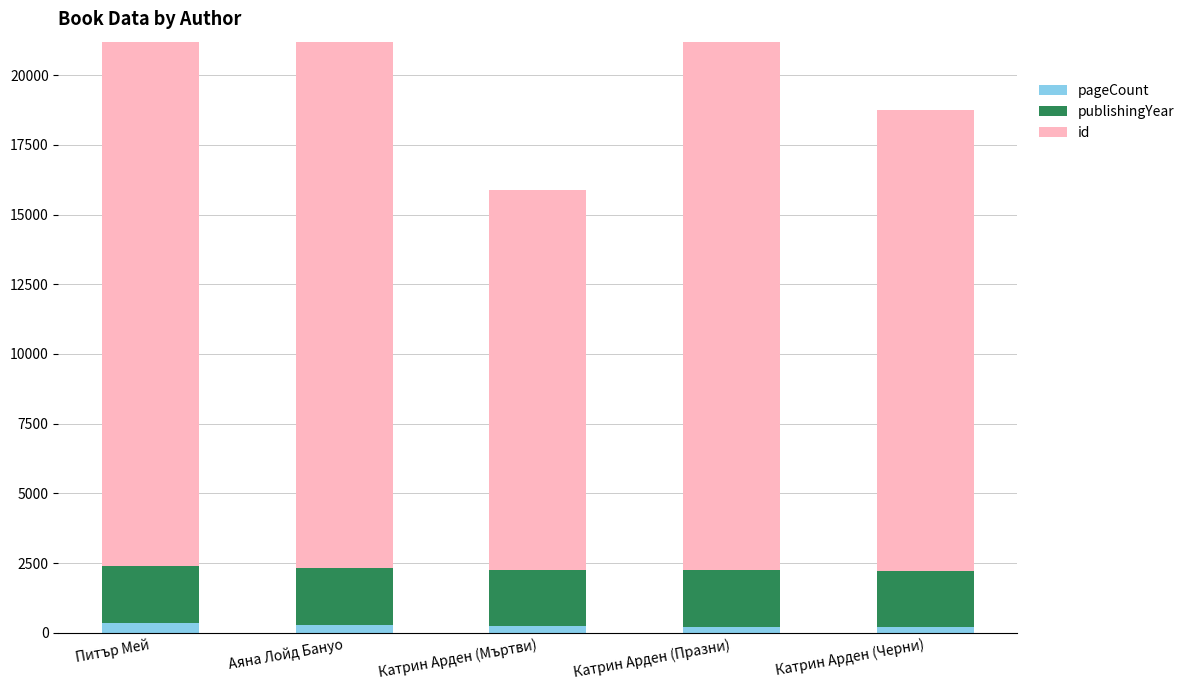

What is the value of the pageCount bar at the 1st from the left?

368